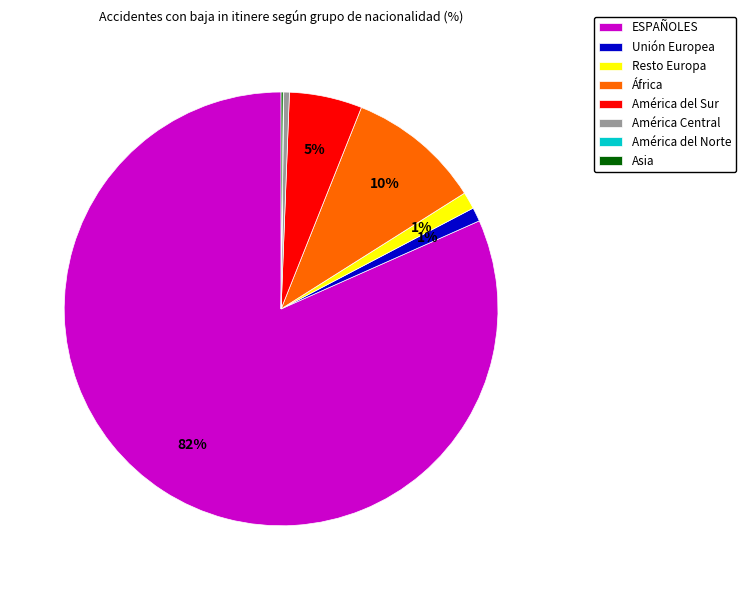

Is the sum of América del Sur and ESPAÑOLES greater than half?

Yes